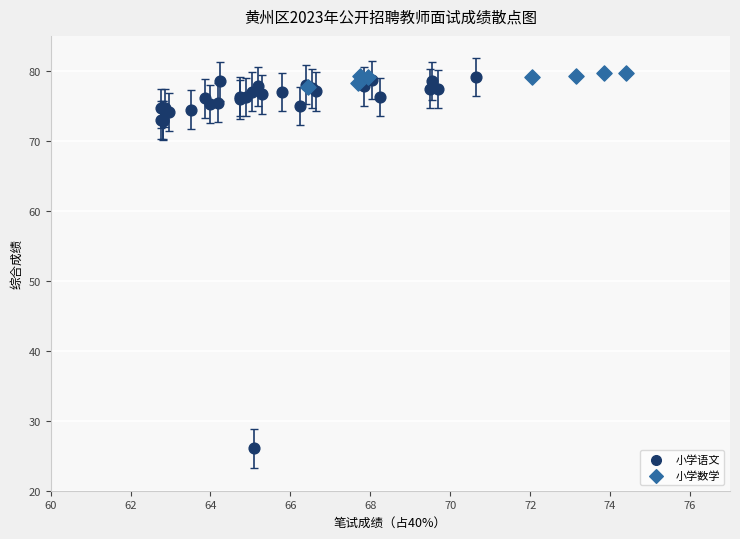

Which series reaches the minimum Y coordinate?

小学语文